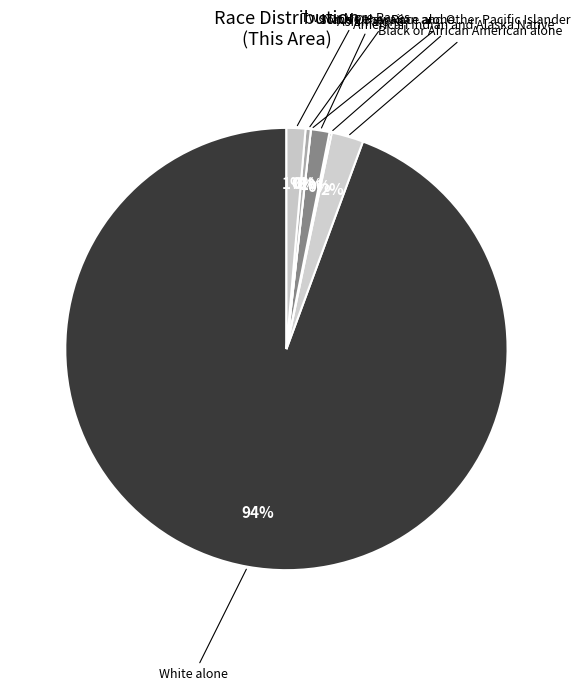

To the nearest percent, what is the average slice percentage?

14%